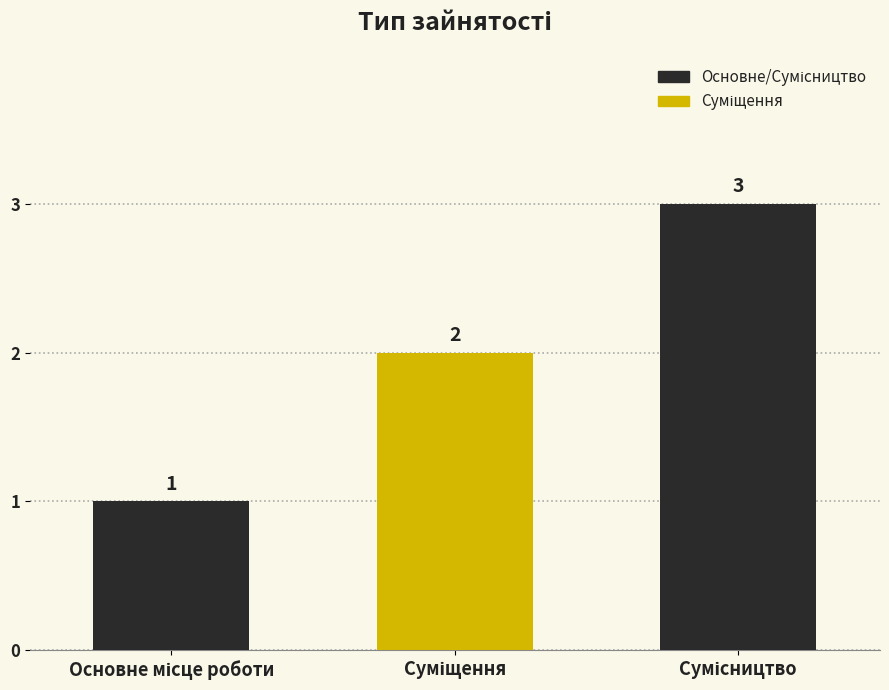

How many values are between 1 and 3?

3